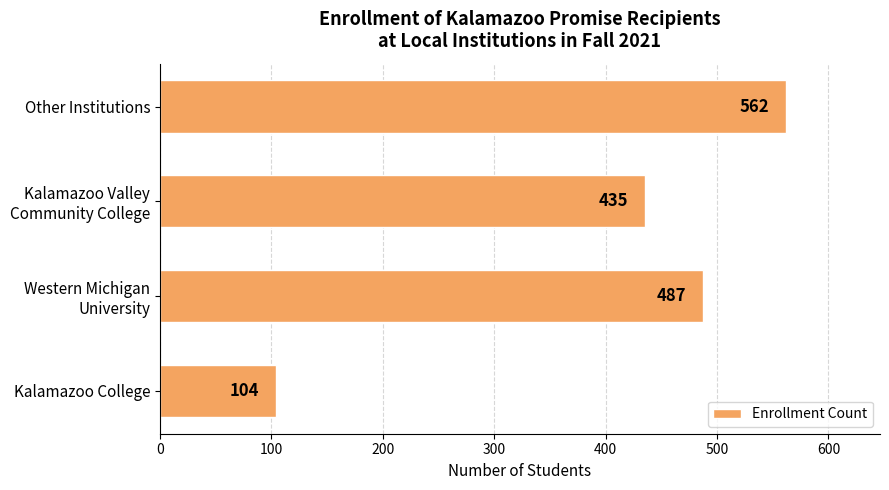

What is the difference between the second highest and minimum values?

383